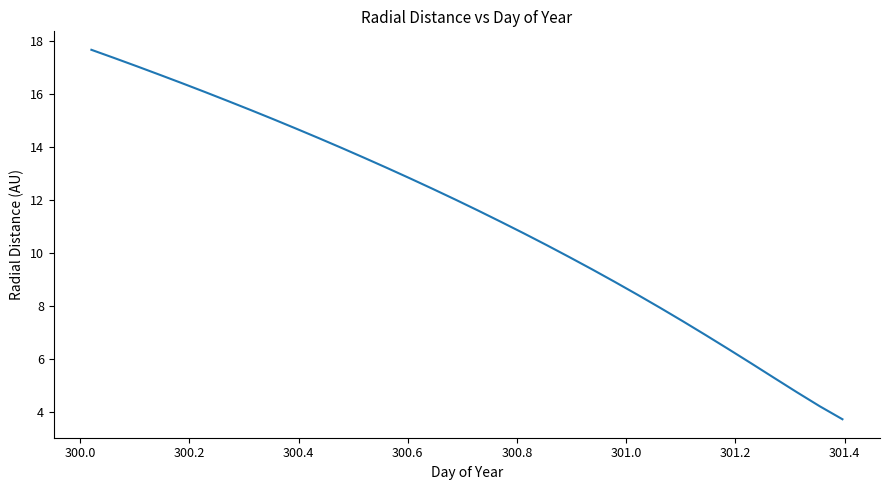

What is the maximum value shown in the chart?

17.7